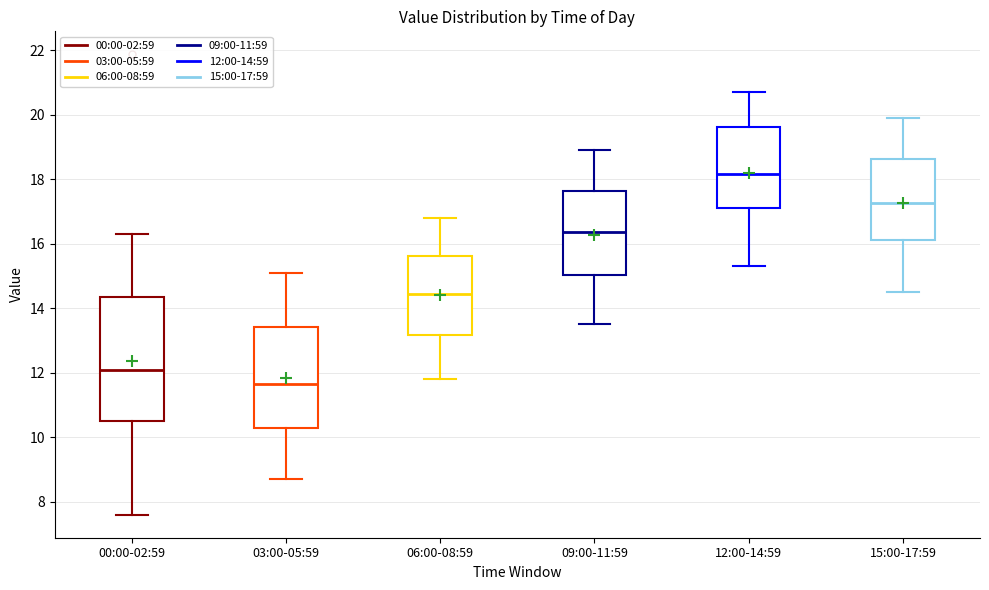

Reading left to right, read every box against the y-axis: the position of its median line, the range the box covers, and the ends of its whiskers. The values are not printed on the chart, so give them approximately, as read against the axis.

00:00-02:59: median 12.2, box 10.6 to 14.4, whiskers 7.6 to 16.4
03:00-05:59: median 11.6, box 10.2 to 13.4, whiskers 8.8 to 15.2
06:00-08:59: median 14.4, box 13.2 to 15.6, whiskers 11.8 to 16.8
09:00-11:59: median 16.4, box 15.0 to 17.6, whiskers 13.6 to 19.0
12:00-14:59: median 18.2, box 17.2 to 19.6, whiskers 15.4 to 20.8
15:00-17:59: median 17.2, box 16.2 to 18.6, whiskers 14.6 to 20.0